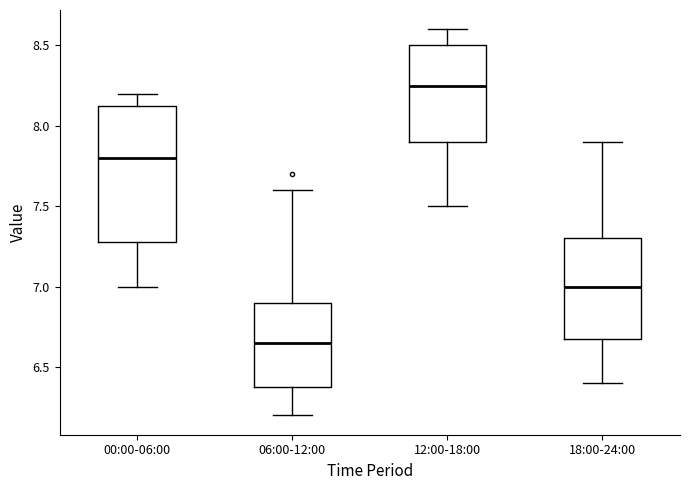

Reading left to right, transcribe this box plot: for each box, give where its median line is, the range the box spans, and where its two whiskers end, as read against the y-axis. The values are not printed on the chart, so give them approximately, as read against the axis.

00:00-06:00: median 7.80, box 7.30 to 8.15, whiskers 7.00 to 8.20
06:00-12:00: median 6.65, box 6.40 to 6.90, whiskers 6.20 to 7.60
12:00-18:00: median 8.25, box 7.90 to 8.50, whiskers 7.50 to 8.60
18:00-24:00: median 7.00, box 6.70 to 7.30, whiskers 6.40 to 7.90